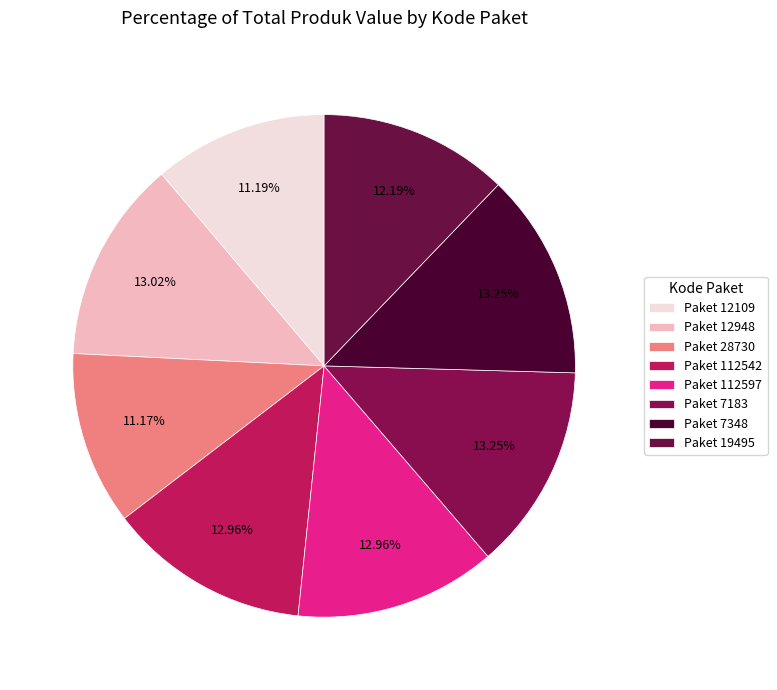

How many slices are in this pie chart?

8